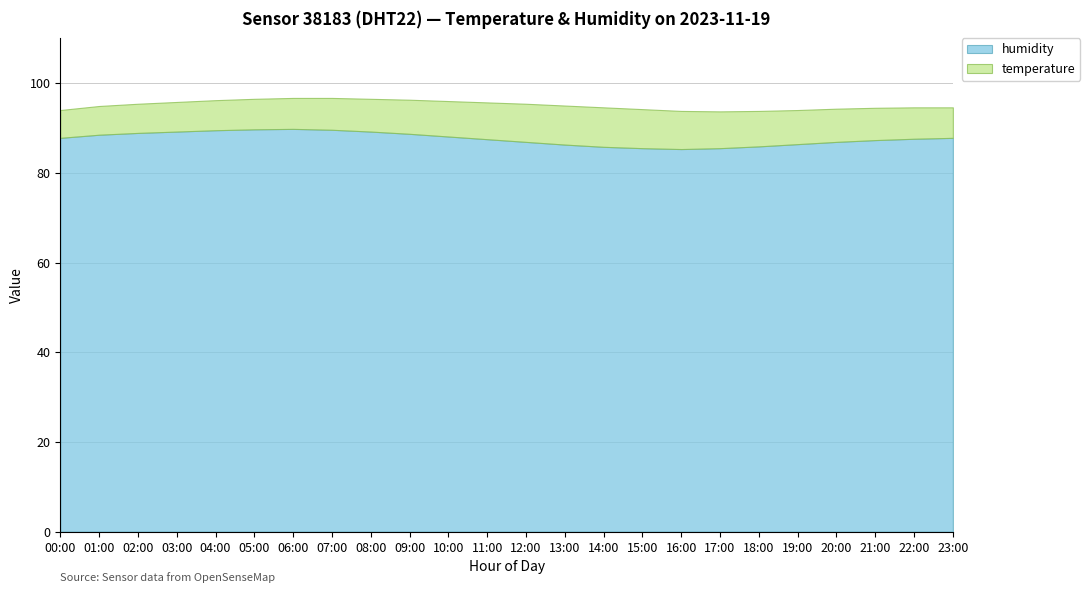

Rank the series at 14:00 from highest to lowest value.

humidity, temperature